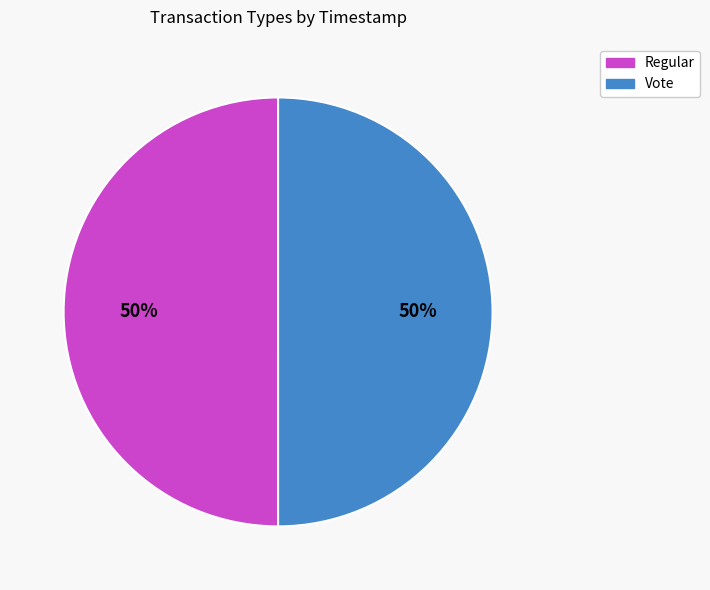

What is the ratio of the value at Regular to the value at Vote?

1.0